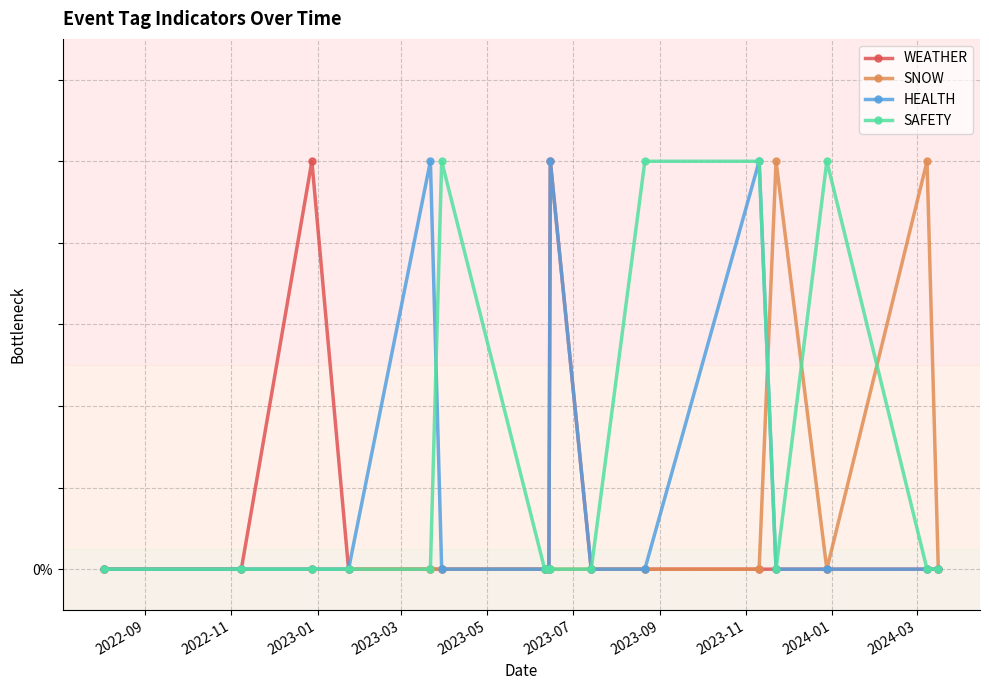

Which series has the largest total across all categories?

SAFETY